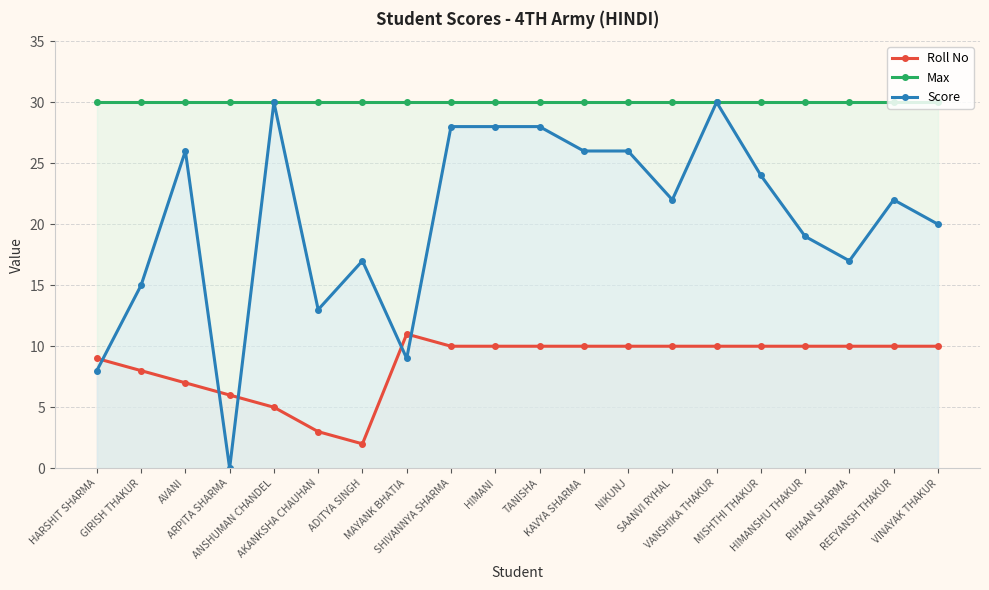

What is the label of the 4th point from the right?

HIMANSHU THAKUR